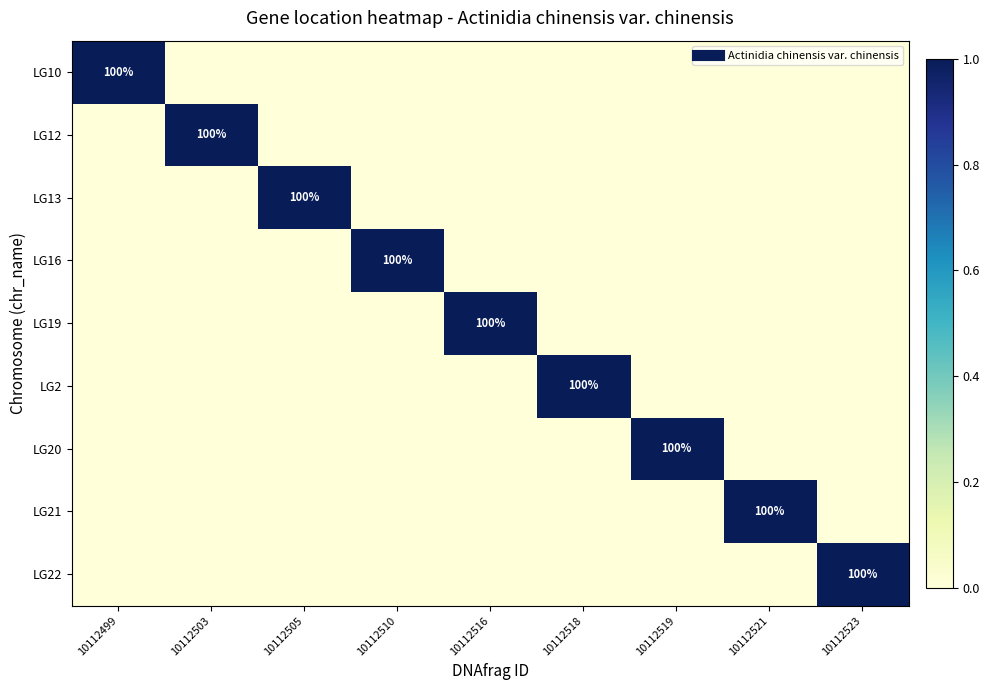

What is the total value across all series at 10112519?

1